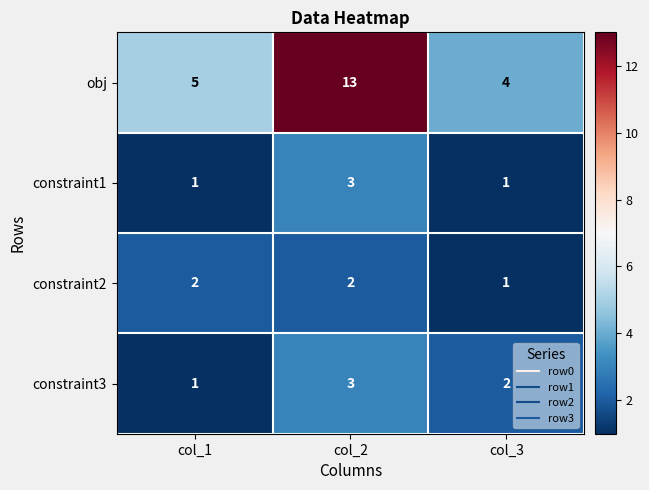

Reading left to right, list all the values displayed in this chart.

obj: col_1=5	col_2=13	col_3=4
constraint1: col_1=1	col_2=3	col_3=1
constraint2: col_1=2	col_2=2	col_3=1
constraint3: col_1=1	col_2=3	col_3=2